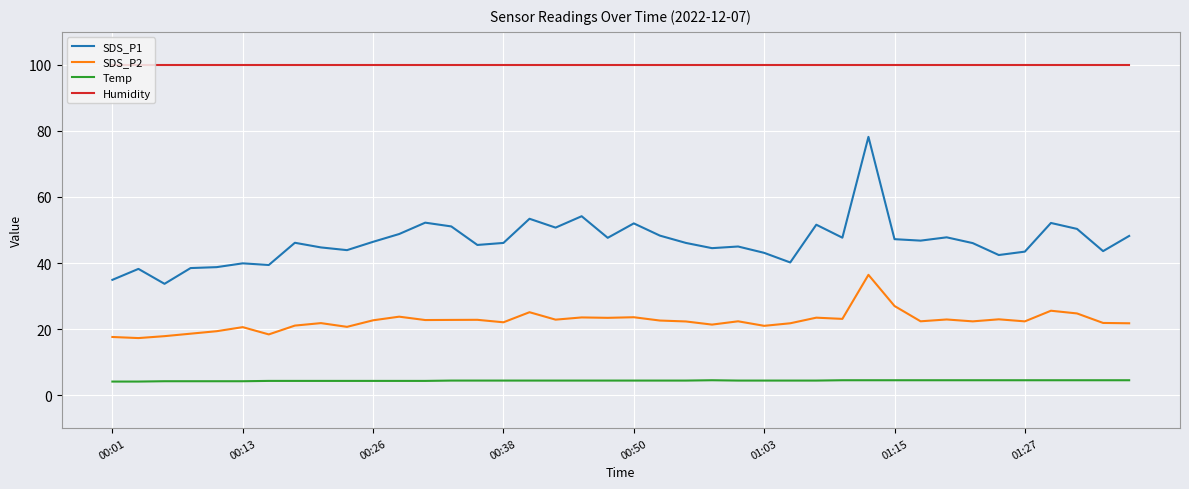

Which series has the largest range (max minus min)?

SDS_P1